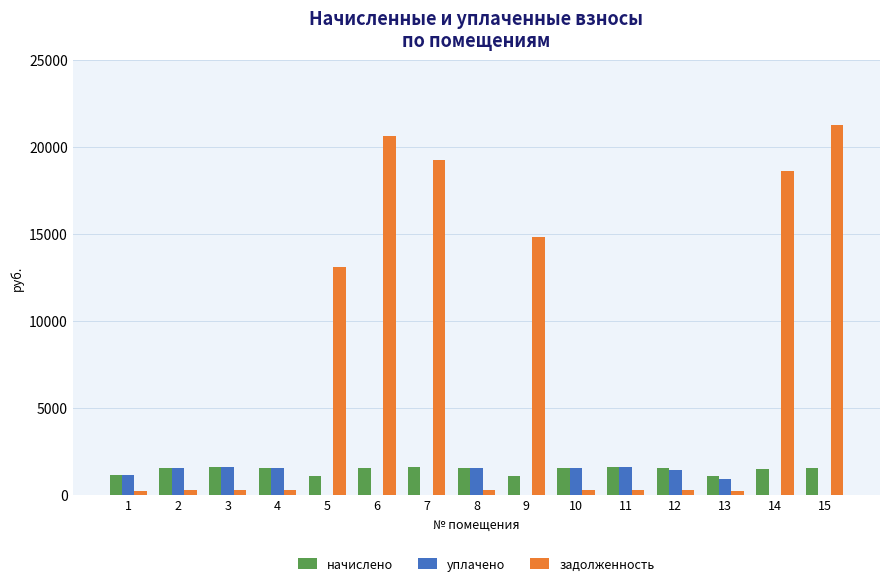

What is the approximate value of начислено at 9?

1081.7